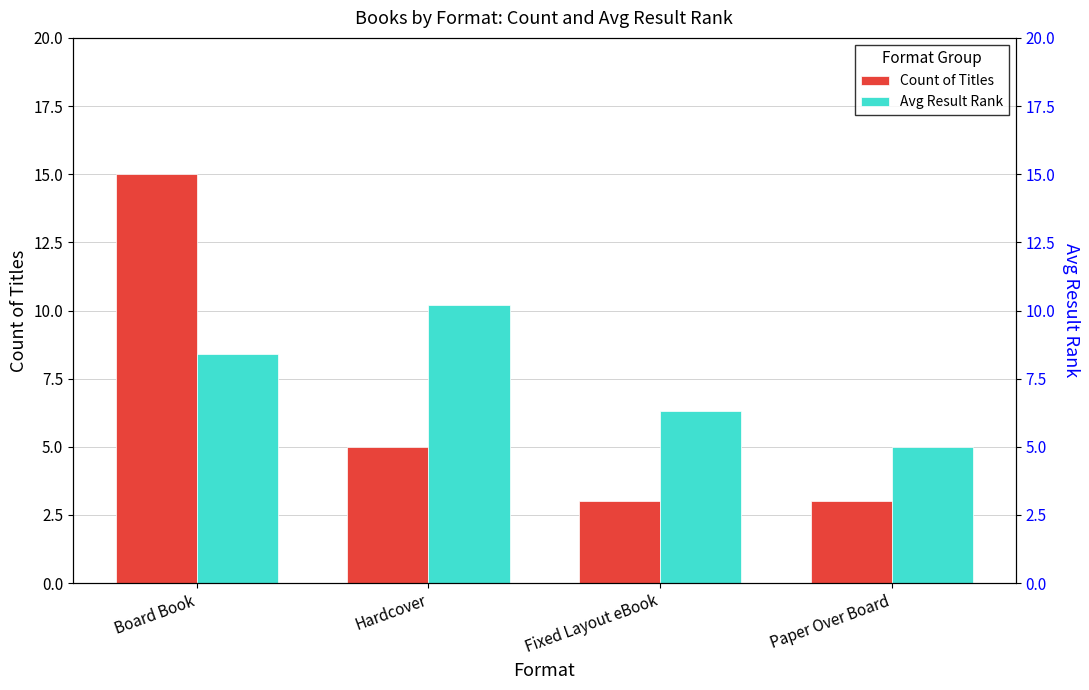

Which series has the largest range (max minus min)?

Count of Titles